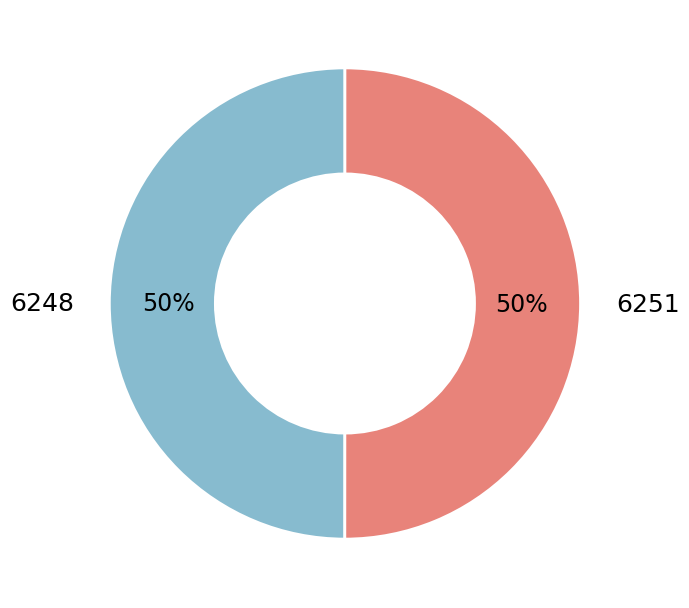

What is the ratio of the value at 6248 to the value at 6251?

1.0